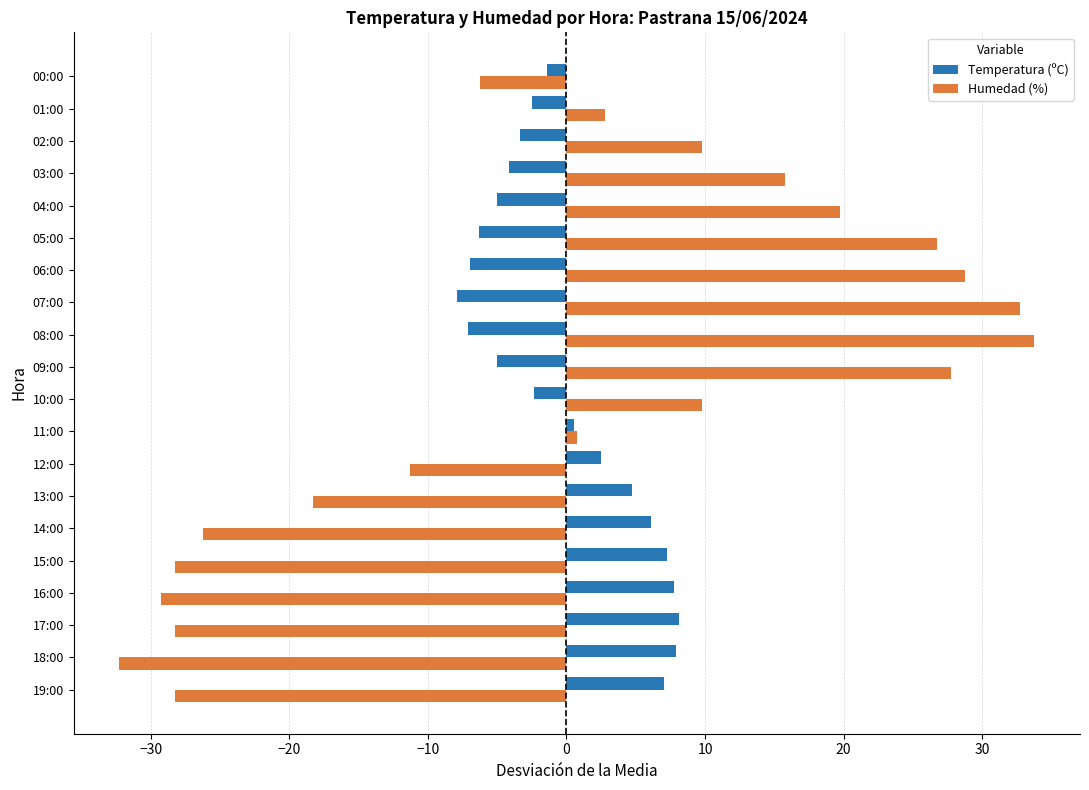

What is the total value across all series at 16:00?

-21.5